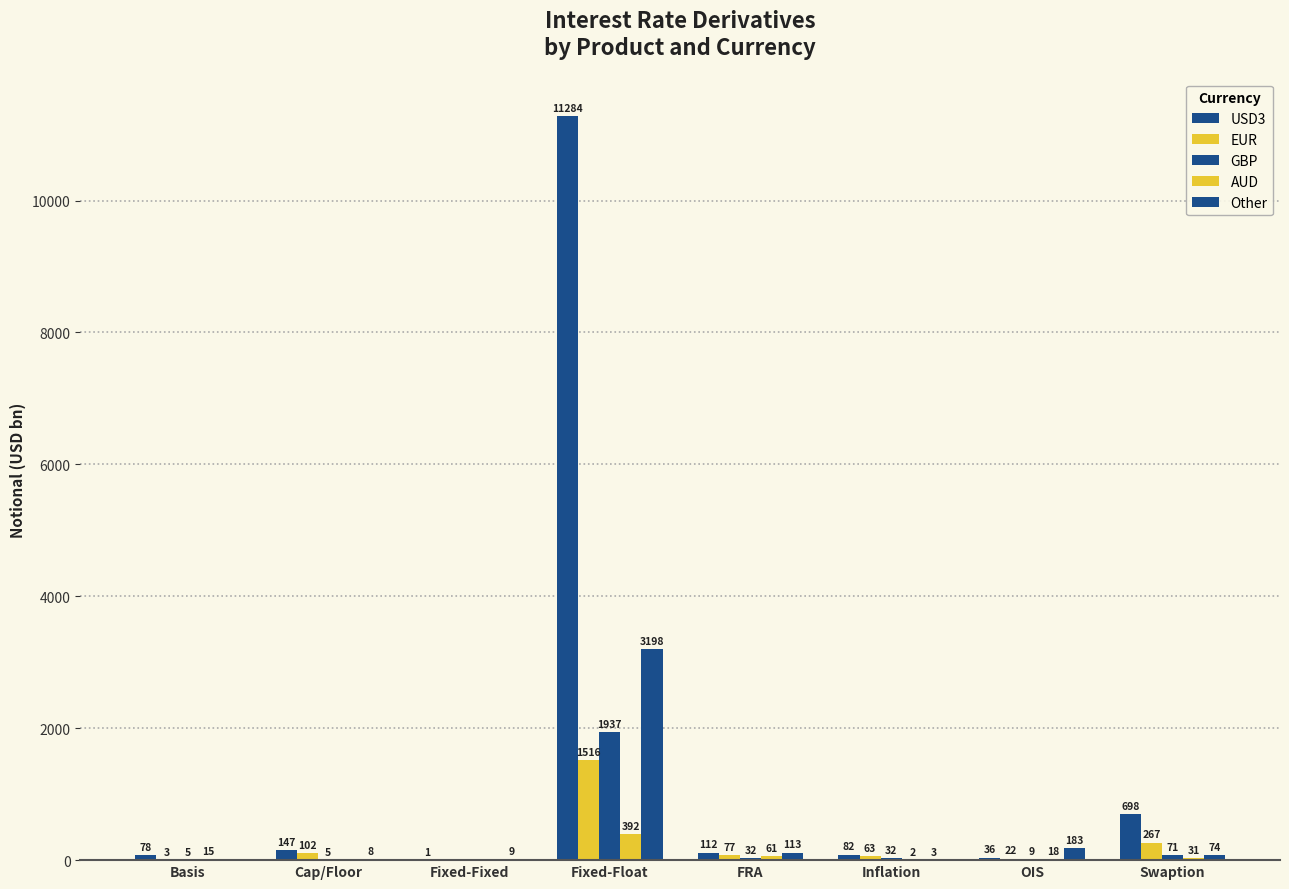

Does the chart contain stacked bars?

No